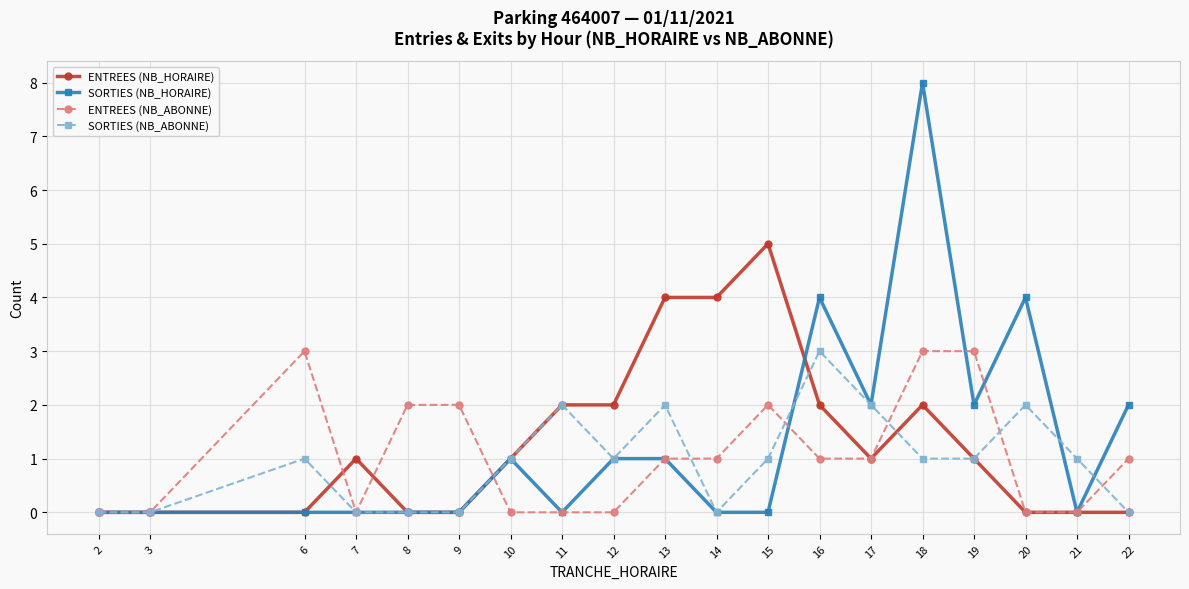

What is the sum of all ENTREES (NB_HORAIRE) values?

25